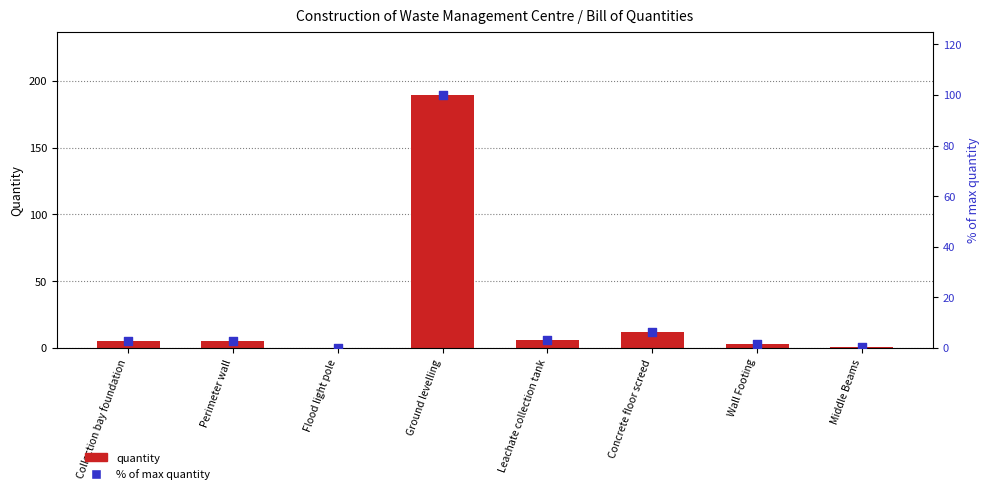

What is the total value across all series at Concrete floor screed?

18.0